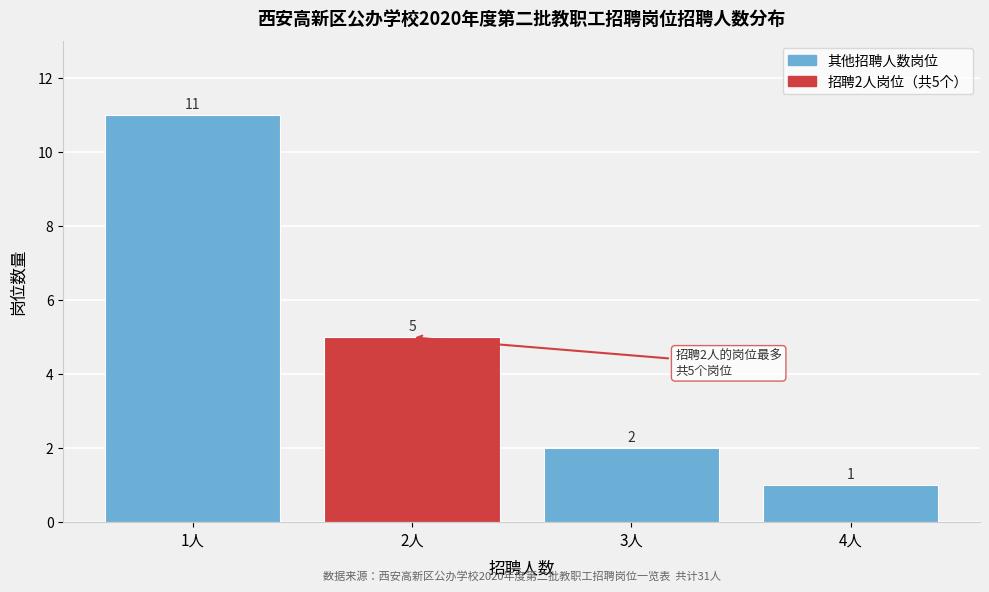

Over which range of the x-axis is the bar tallest?

0.5 to 1.5